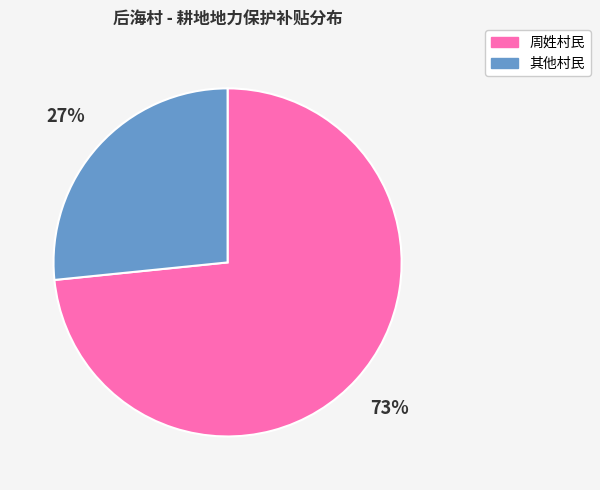

Does any single category account for the majority?

Yes